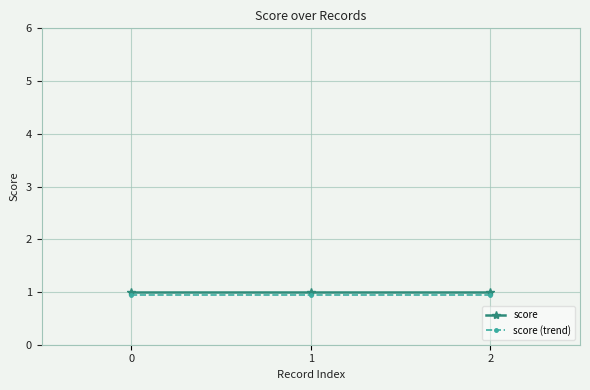

What is the value of the score point at the 2nd from the left?

1.0